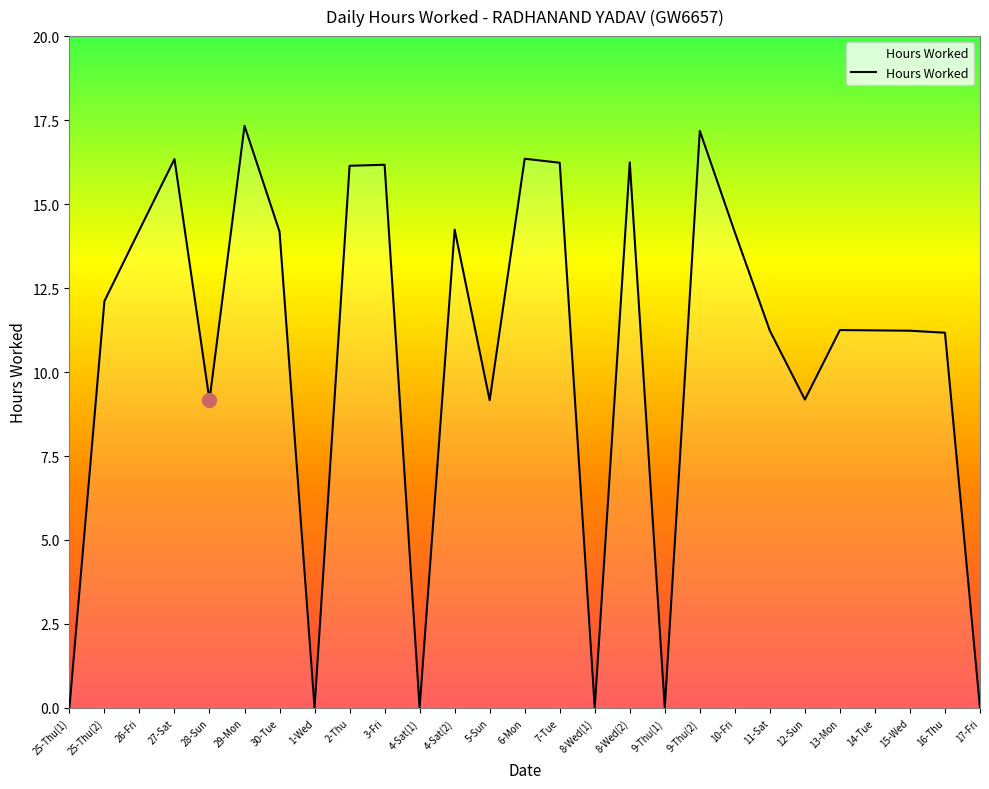

What is the greatest value displayed?

17.3